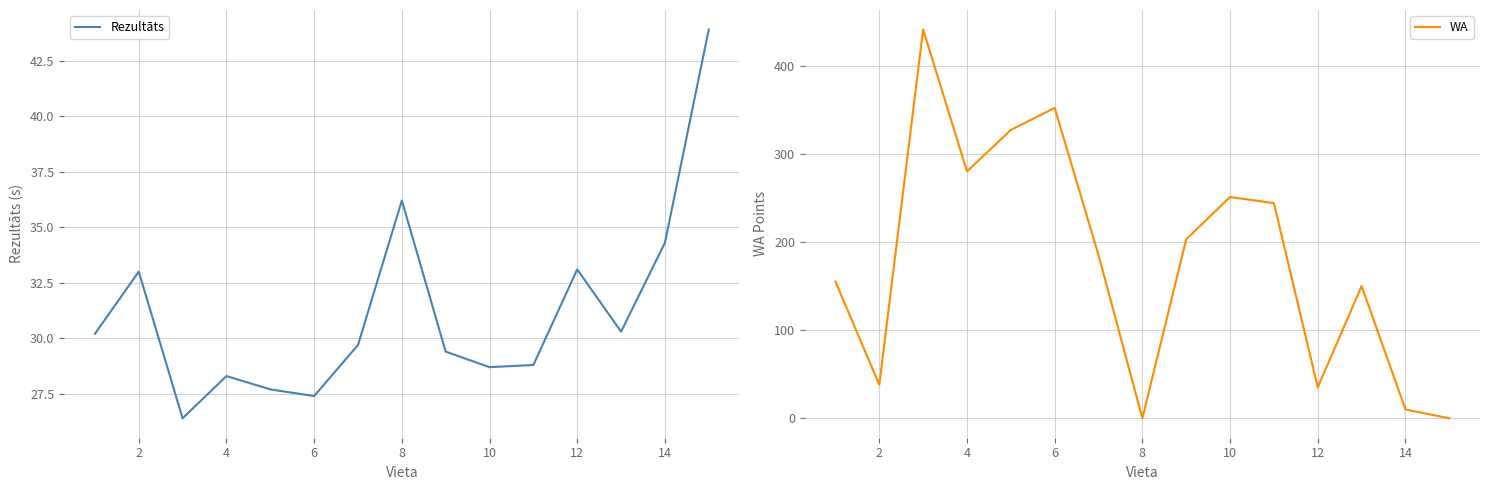

What is the value of the WA point at the 14th from the left?

10.0